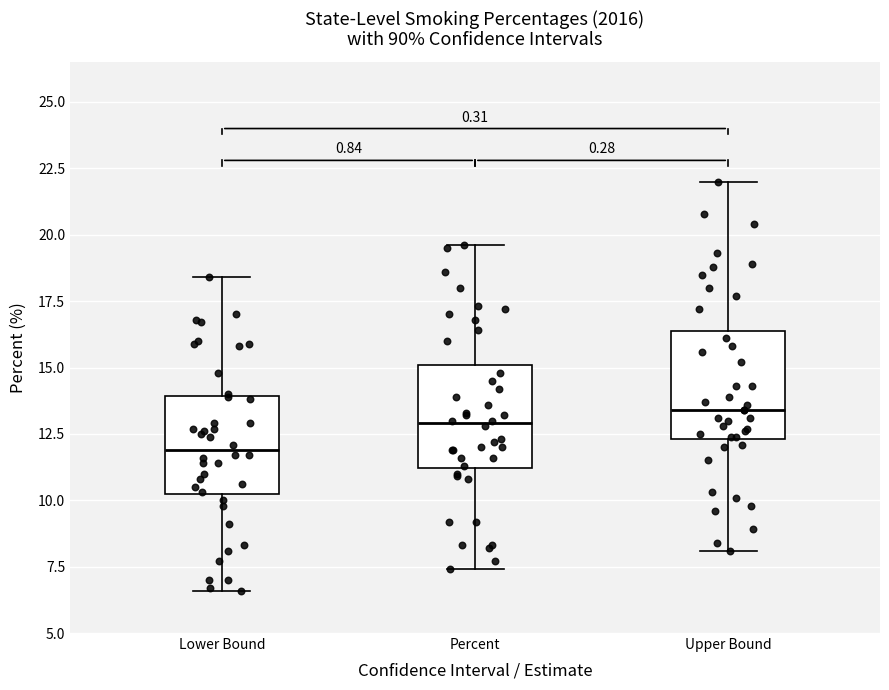

Reading left to right, read every box against the y-axis: the position of its median line, the range the box covers, and the ends of its whiskers. The values are not printed on the chart, so give them approximately, as read against the axis.

Lower Bound: median 12.0, box 10.0 to 14.0, whiskers 6.5 to 18.5
Percent: median 13.0, box 11.0 to 15.0, whiskers 7.5 to 19.5
Upper Bound: median 13.5, box 12.5 to 16.5, whiskers 8.0 to 22.0